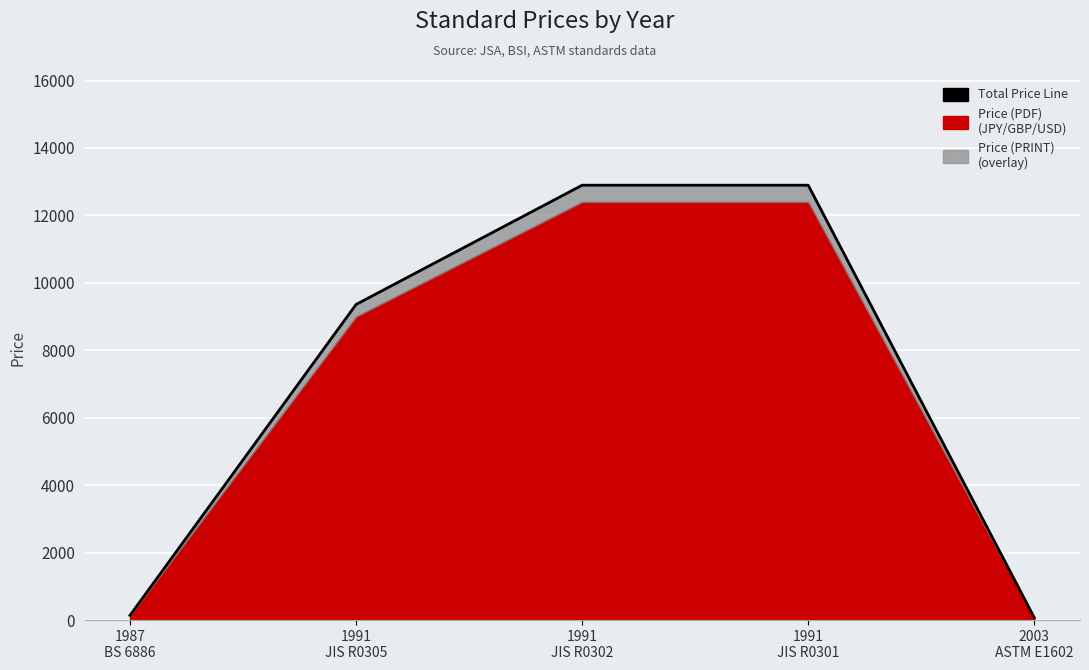

What position from the right is 1987
BS 6886?

5